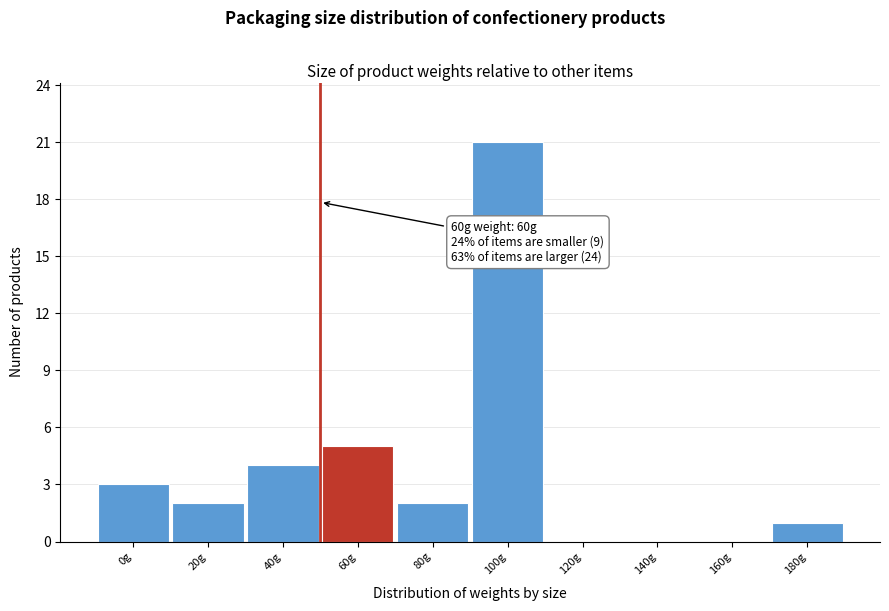

Reading left to right, transcribe all the data shown in this chart.

0g=3	20g=2	40g=4	60g=5	80g=2	100g=21	120g=0	140g=0	160g=0	180g=1